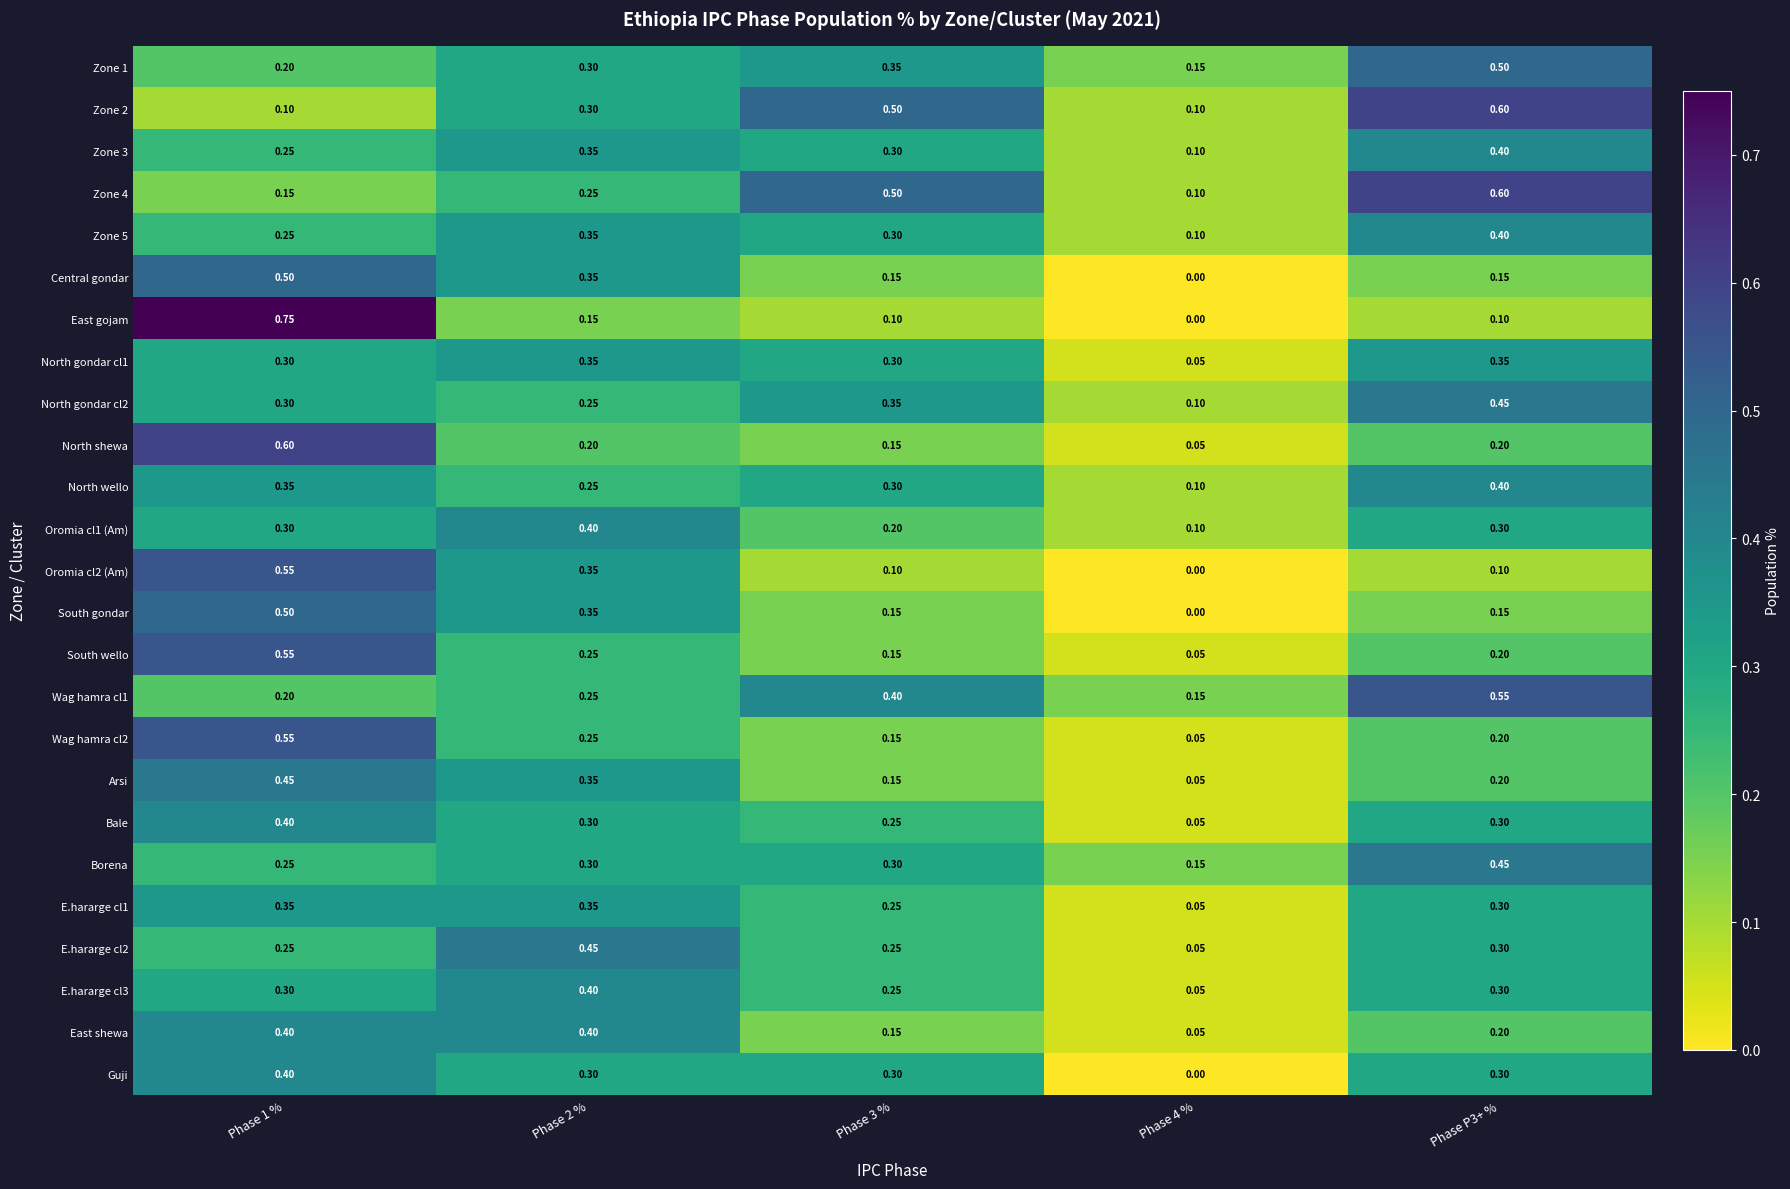

Which series changed the most between Phase 1 % and Phase P3+ %?

East gojam